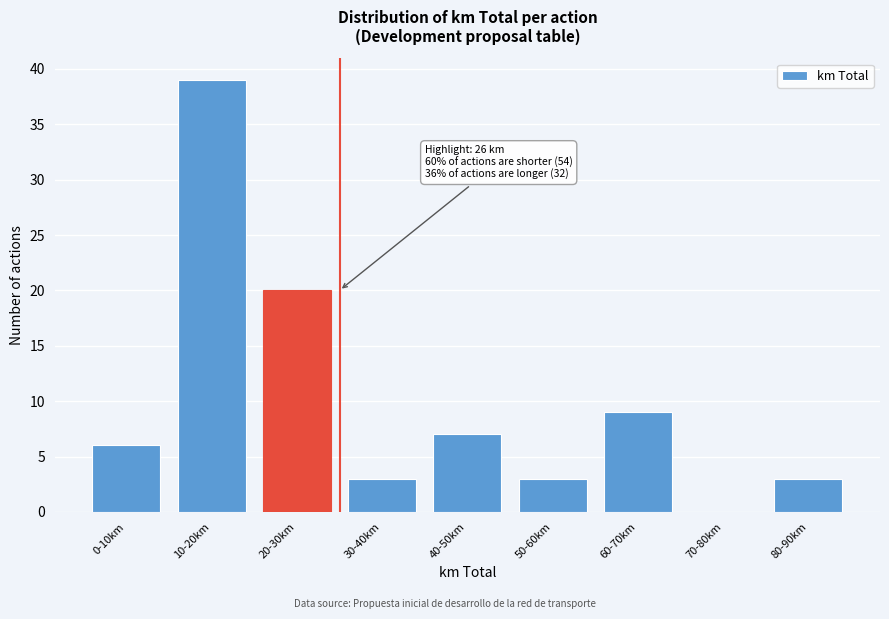

Reading left to right, list all the values displayed in this chart.

0-10km=6	10-20km=39	20-30km=20	30-40km=3	40-50km=7	50-60km=3	60-70km=9	70-80km=0	80-90km=3